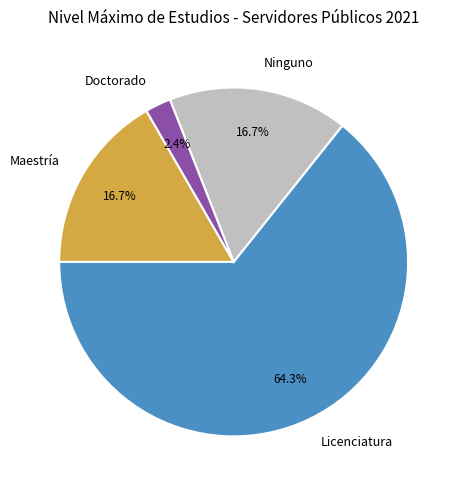

Which slice is the largest?

Licenciatura